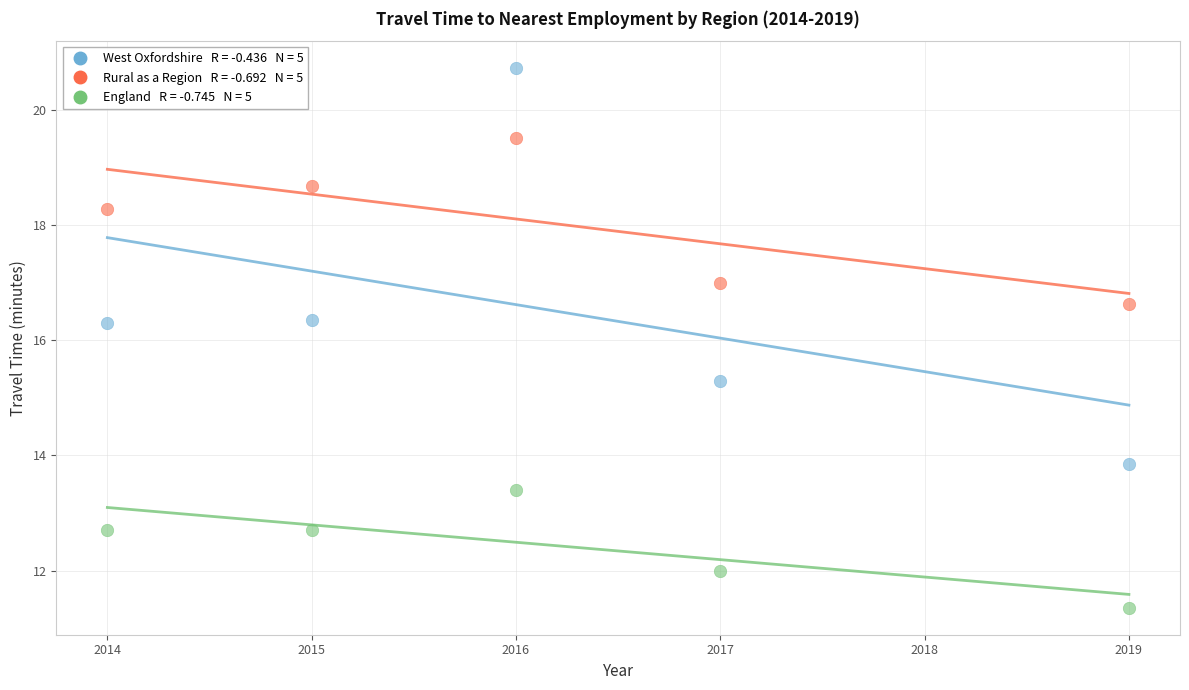

Across all data points, what is the range of Y values (max minus min)?

9.4